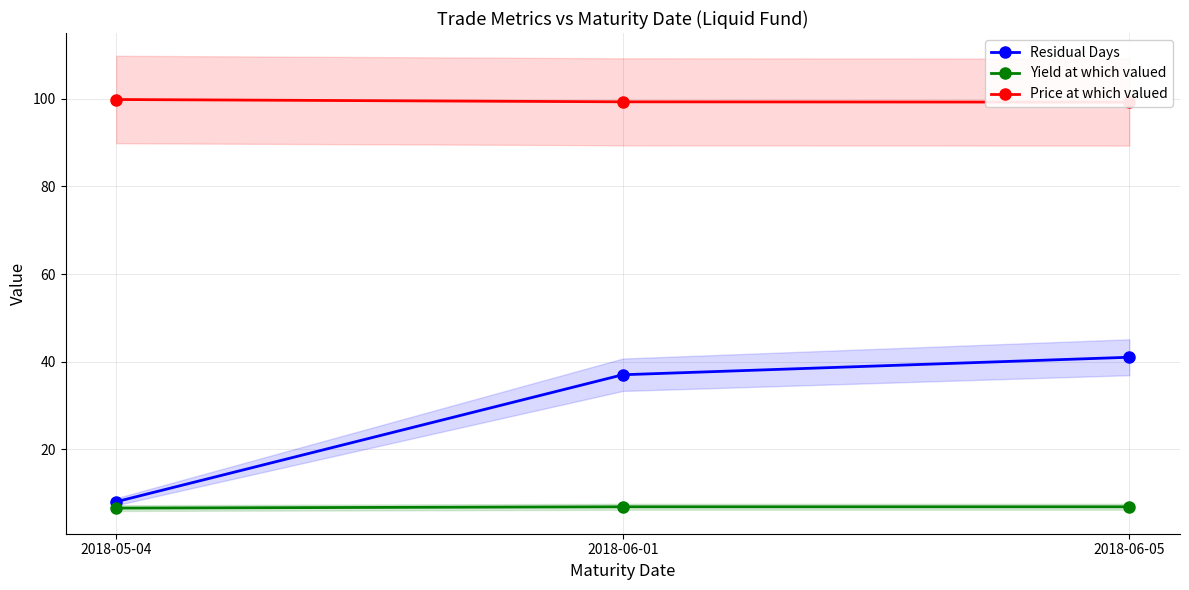

Reading left to right, transcribe all the data shown in this chart.

Residual Days: 8.0	37.0	41.0
Yield at which valued: 6.5	6.8	6.8
Price at which valued: 99.9	99.3	99.3